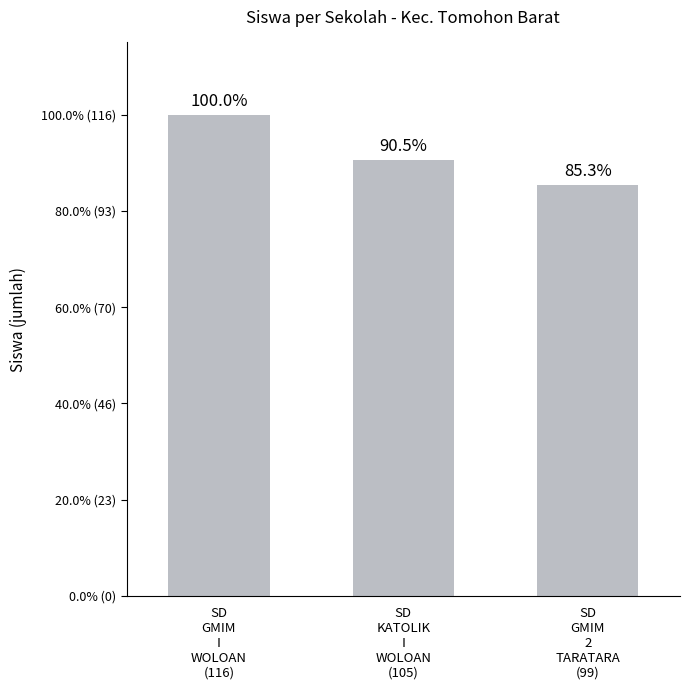

True or false: the data shows 41 at SD
GMIM
I
WOLOAN
(116).

False